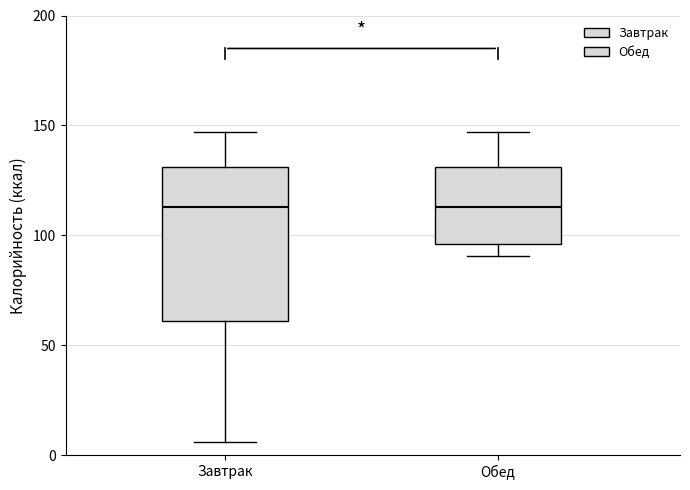

Reading left to right, transcribe this box plot: for each box, give where its median line is, the range the box spans, and where its two whiskers end, as read against the y-axis. The values are not printed on the chart, so give them approximately, as read against the axis.

Завтрак: median 115, box 60 to 130, whiskers 5 to 145
Обед: median 115, box 95 to 130, whiskers 90 to 145